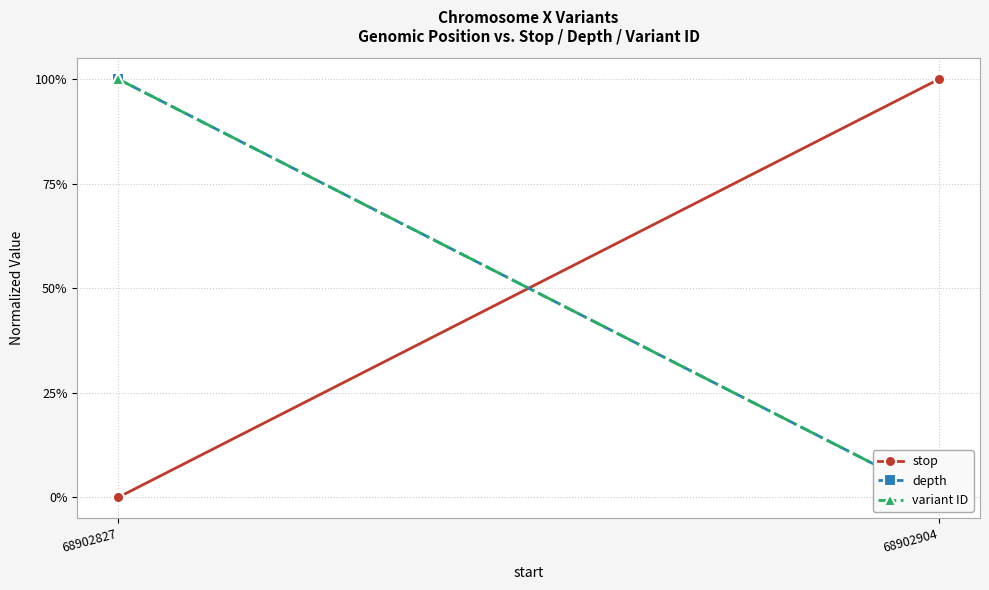

How many values in the stop series are below 1?

1